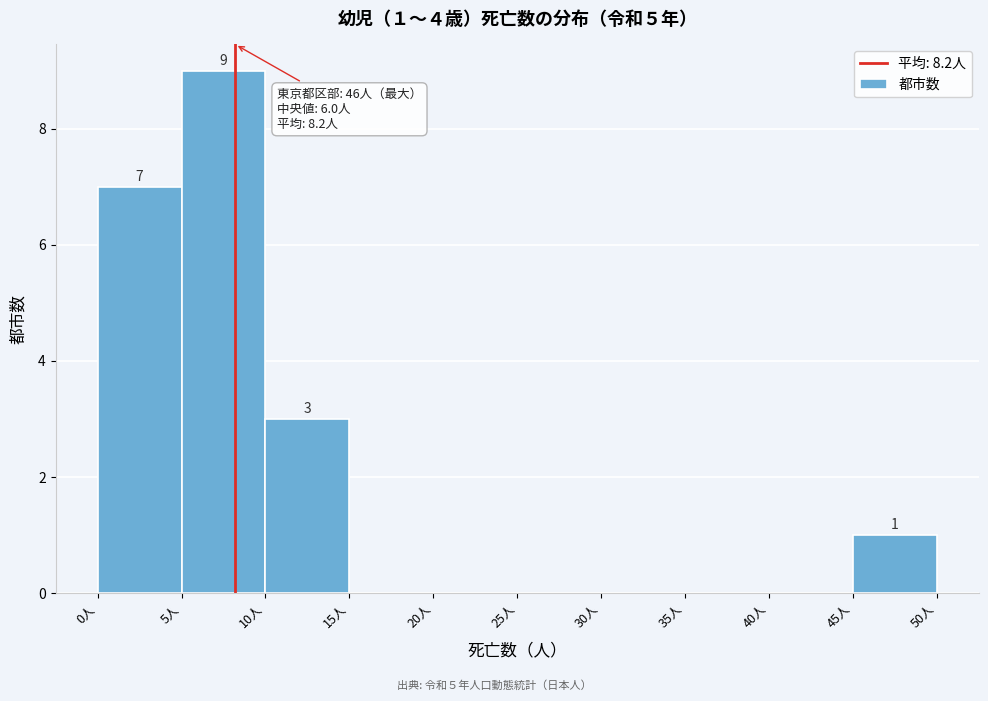

Over which range of the x-axis is the bar tallest?

5 to 10